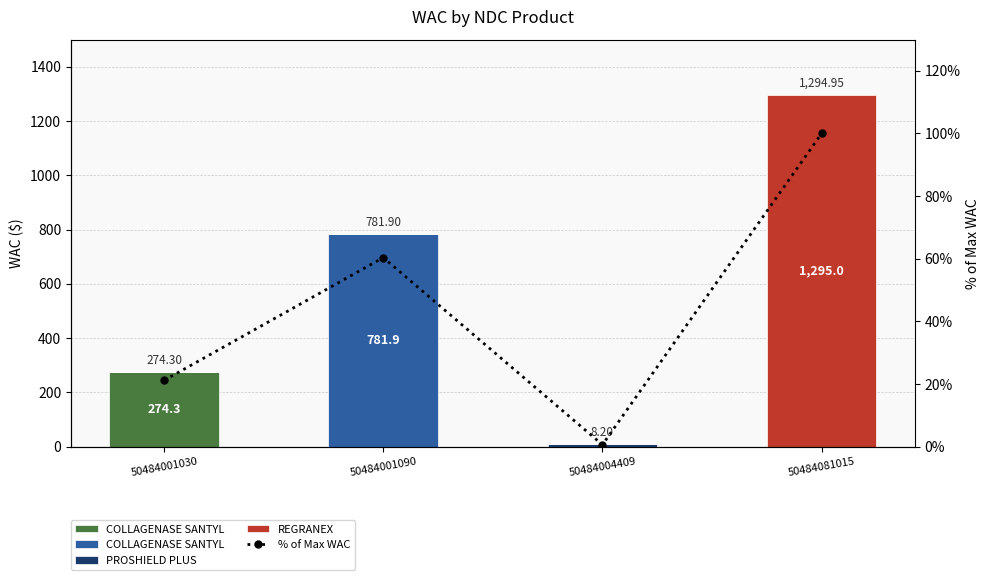

What is the total value across all series at 50484001090?

842.3